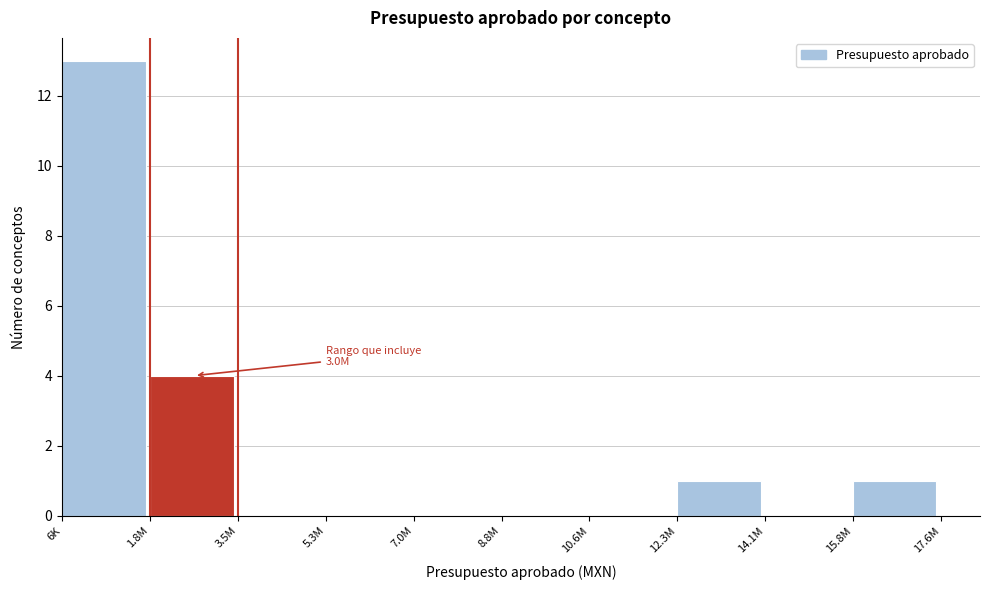

Reading left to right, what are all the values shown in this chart?

6K=13	1.8M=4	3.5M=0	5.3M=0	7.0M=0	8.8M=0	10.6M=0	12.3M=1	14.1M=0	15.8M=1